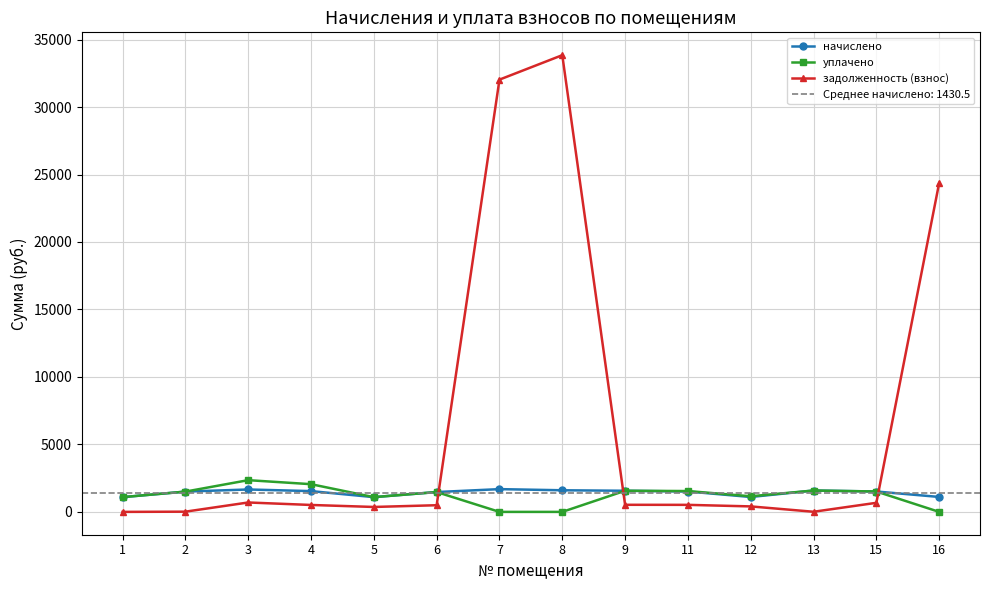

Between which two adjacent categories do уплачено and задолженность (взнос) first intersect?

6 and 7